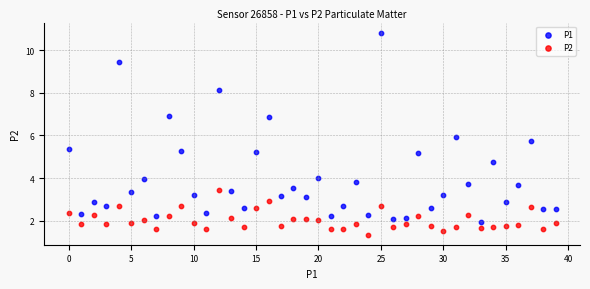

What are all the series names shown in the legend?

P1, P2